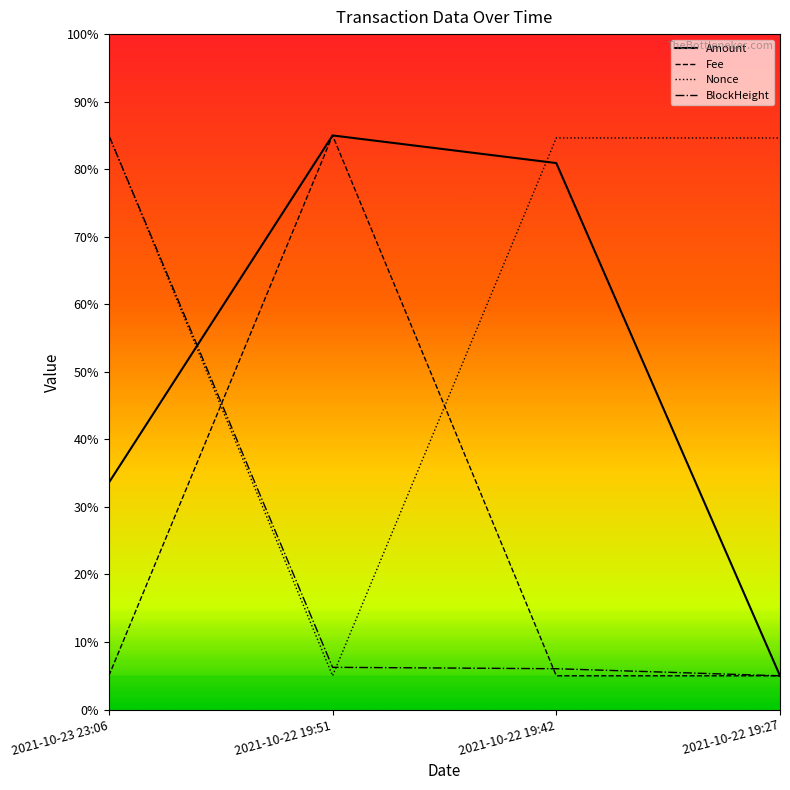

The Nonce series shows 23.1 at 2021-10-22 19:27. True or false?

False